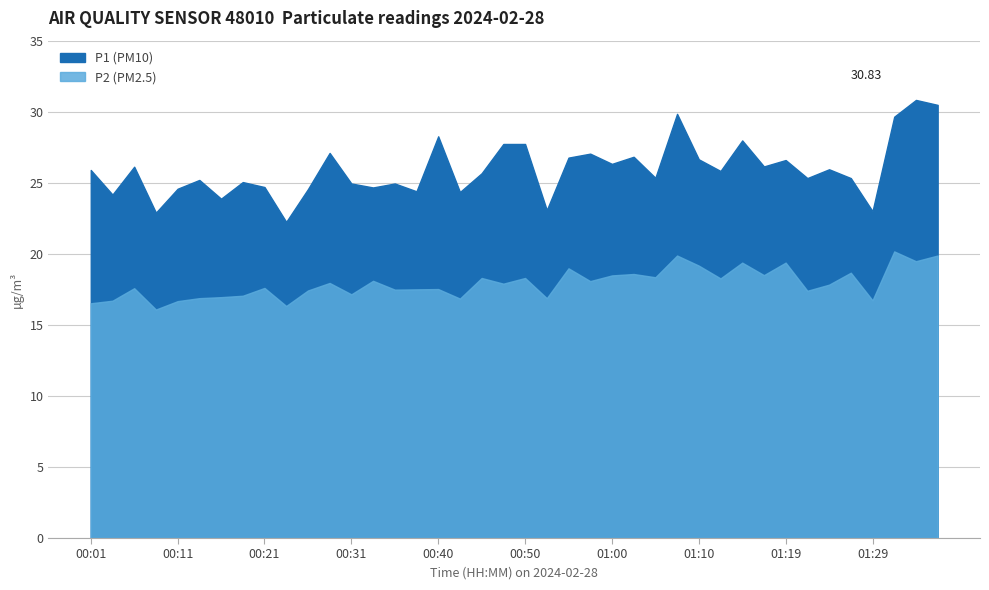

Count the number of data series in this chart.

2